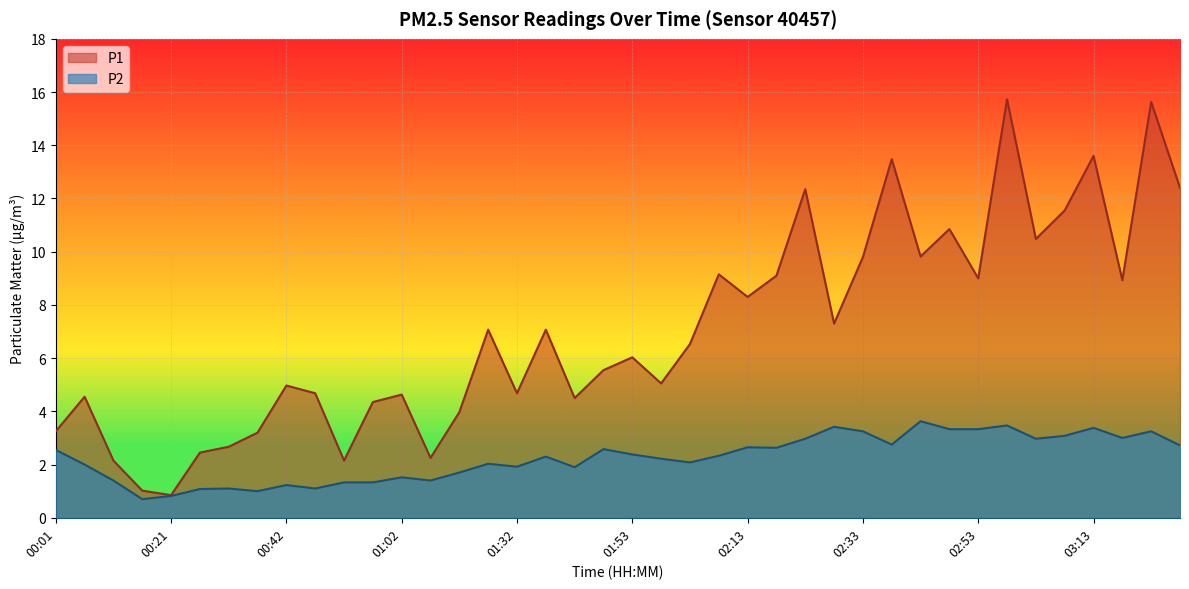

List the labels in order of P1 value, largest first.

02:58, 03:23, 03:13, 02:38, 03:28, 02:23, 03:08, 02:48, 03:03, 02:43, 02:33, 02:08, 02:18, 02:53, 03:18, 02:13, 02:28, 01:27, 01:37, 02:03, 01:53, 01:48, 01:58, 00:42, 00:47, 01:32, 01:02, 00:06, 01:43, 00:57, 01:22, 00:01, 00:37, 00:32, 00:26, 01:07, 00:11, 00:52, 00:16, 00:21